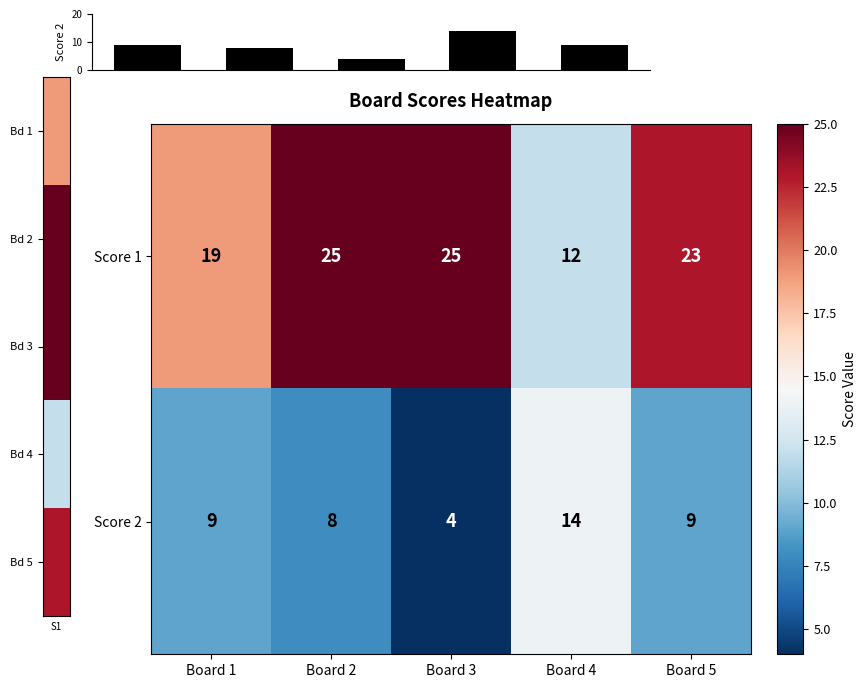

What is the sum of the Score 1 values at Board 3 and Board 1?

44